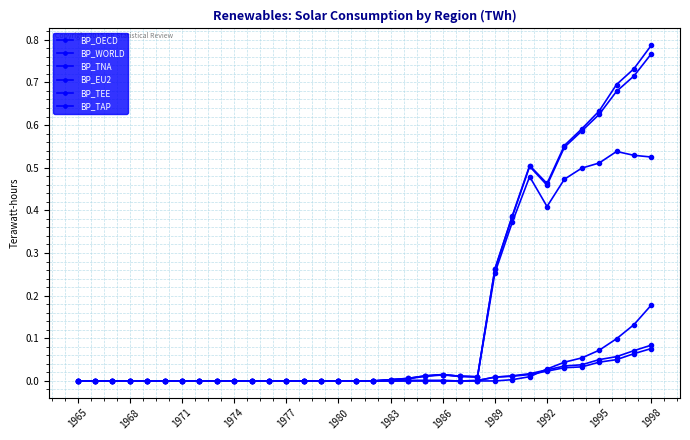

True or false: BP_TEE has more than 1 interior local peaks.

False